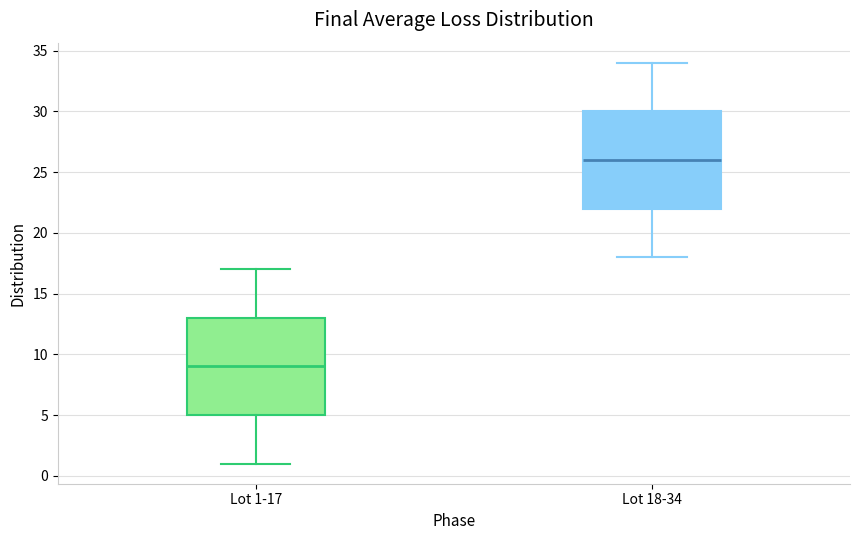

Which box has the lowest median line?

Lot 1-17